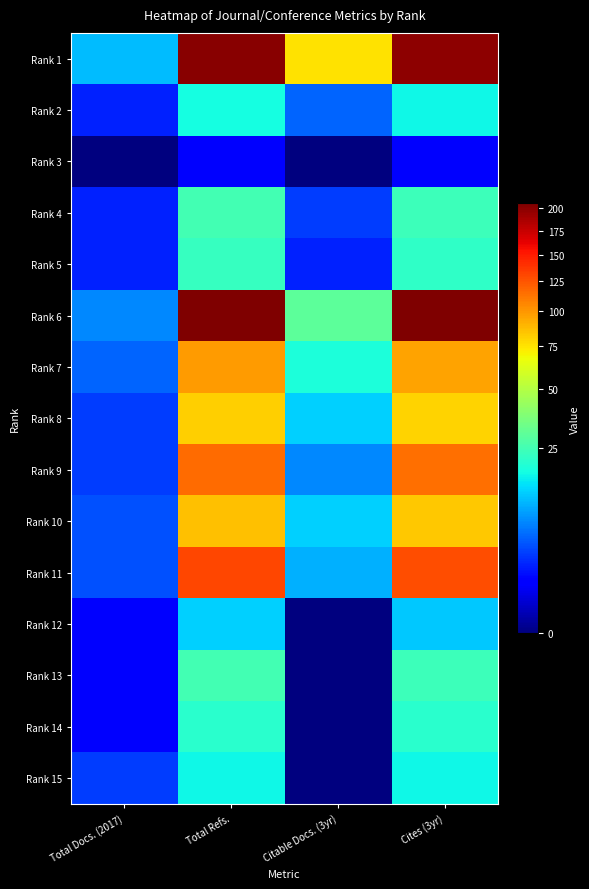

At how many categories does at least one series exceed 48?

3